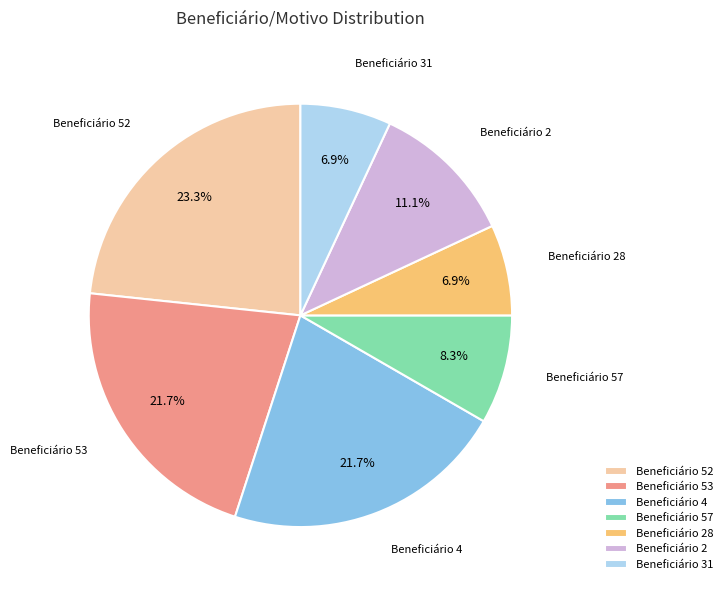

Which has a higher value, Beneficiário 2 or Beneficiário 57?

Beneficiário 2